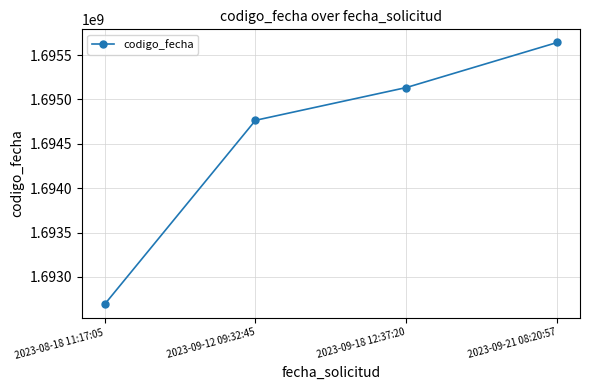

Reading left to right, transcribe all the data shown in this chart.

1692690447	1694765025	1695134531	1695642507